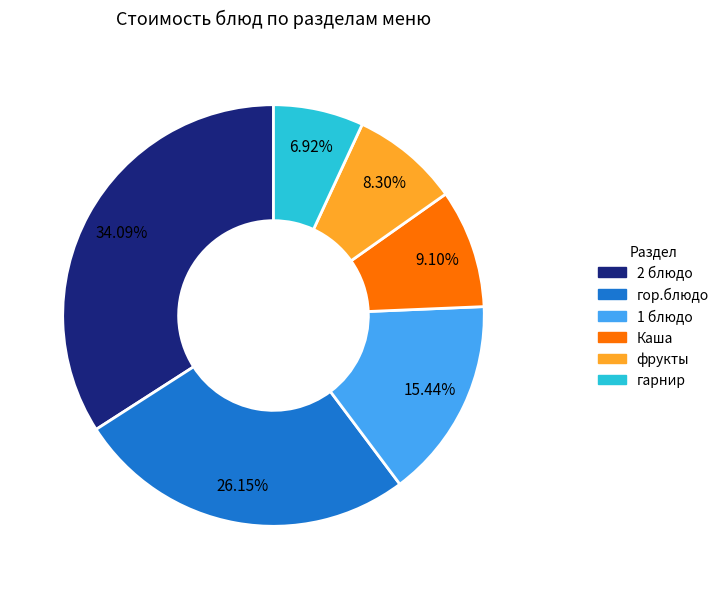

Is there any slice that represents more than half of the pie?

No